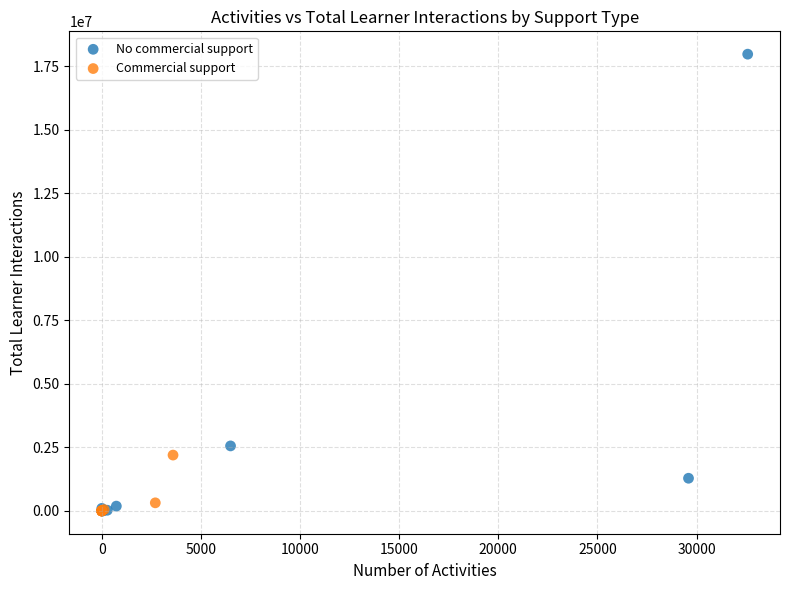

Which series has the widest spread of Y values?

No commercial support